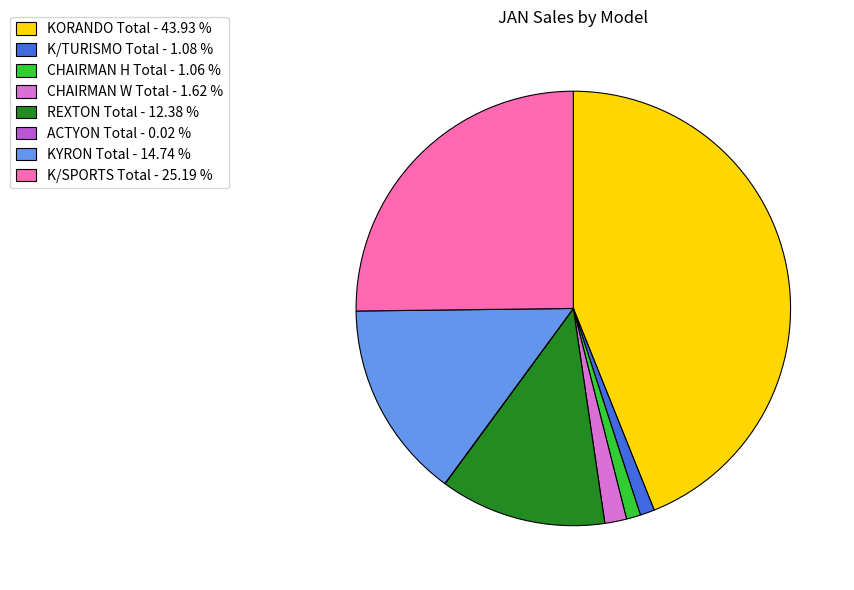

Is there any slice that represents more than half of the pie?

No